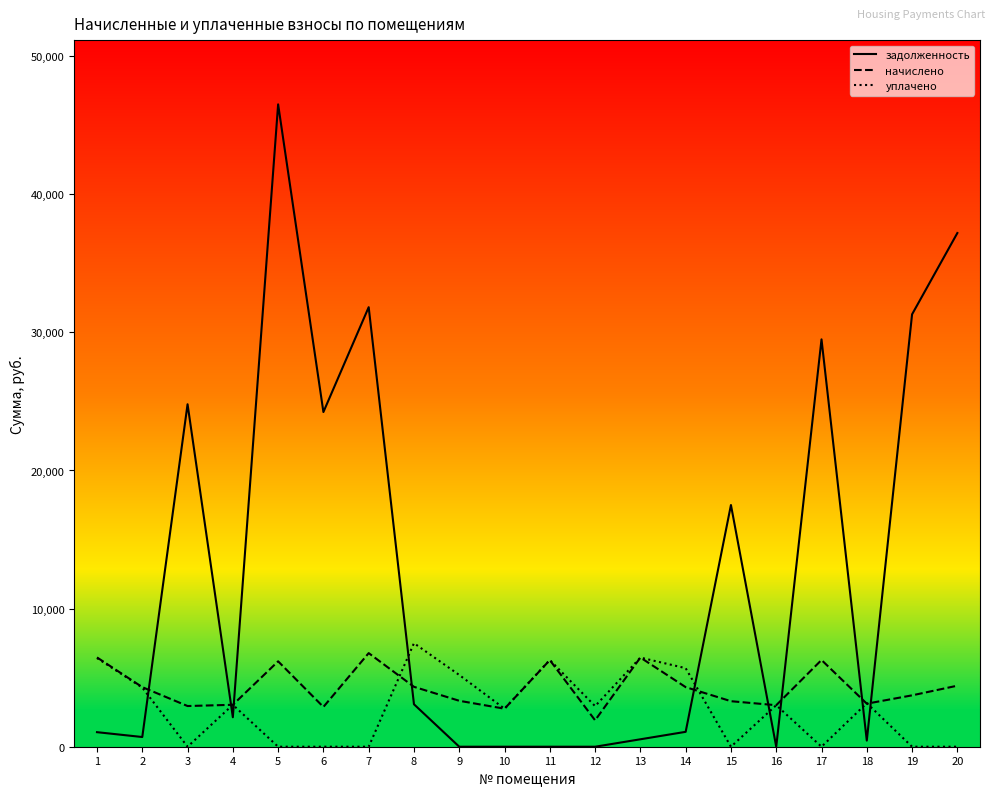

What is the total value across all series at 8?

14907.9